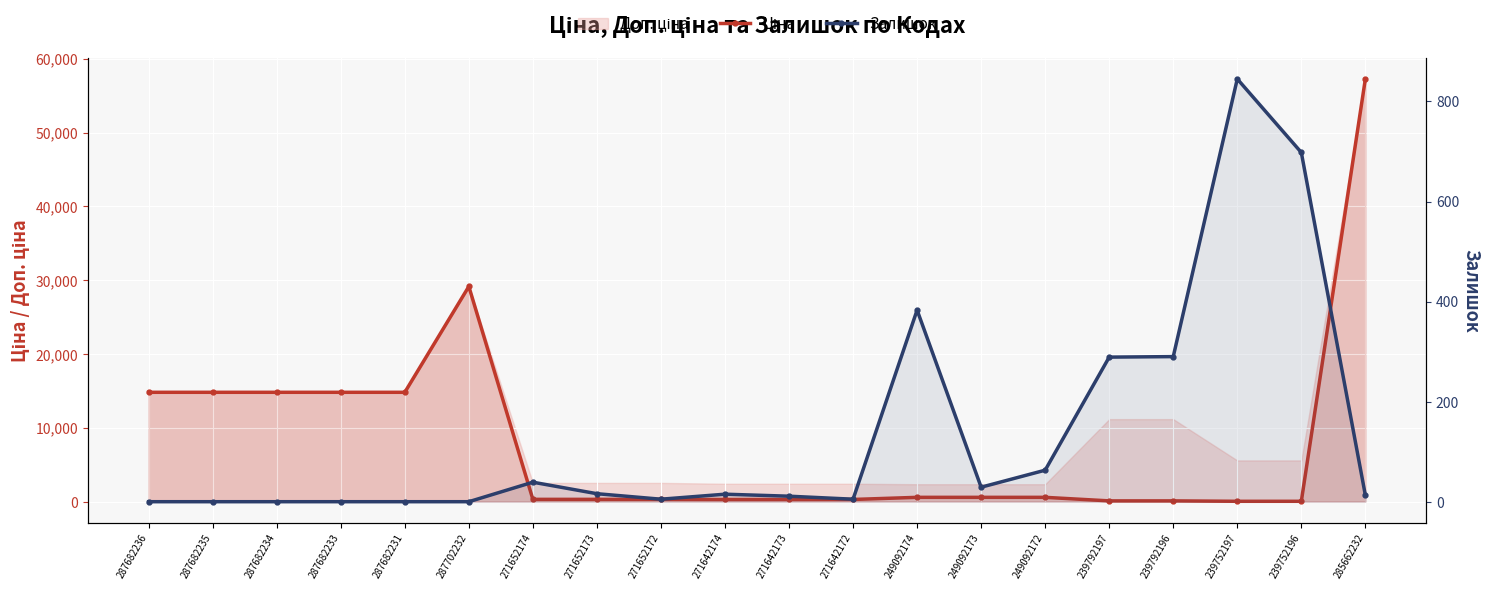

How many times do Ціна and Залишок cross each other?

2